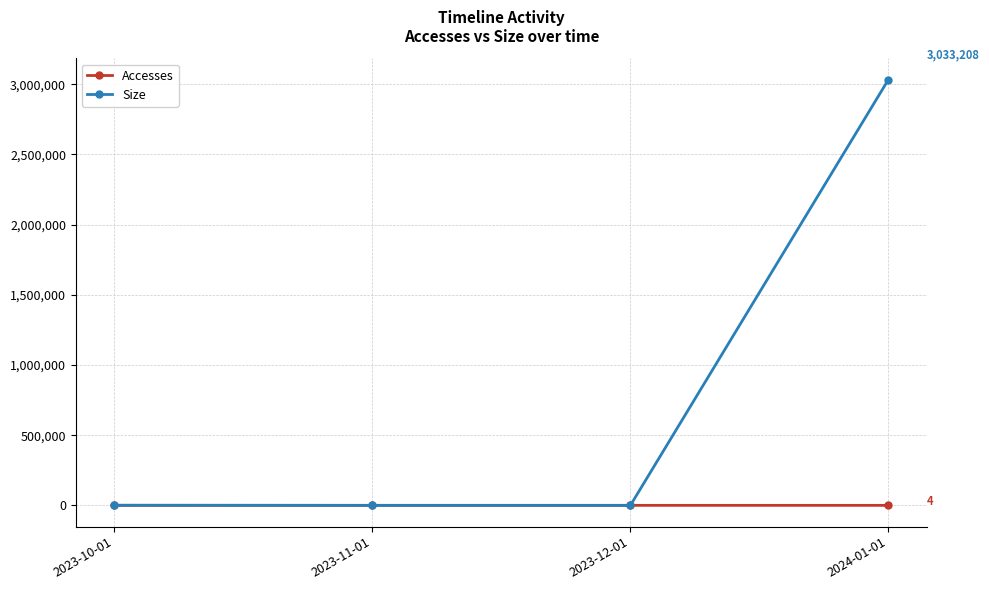

What is the label of the 3rd point from the left?

2023-12-01